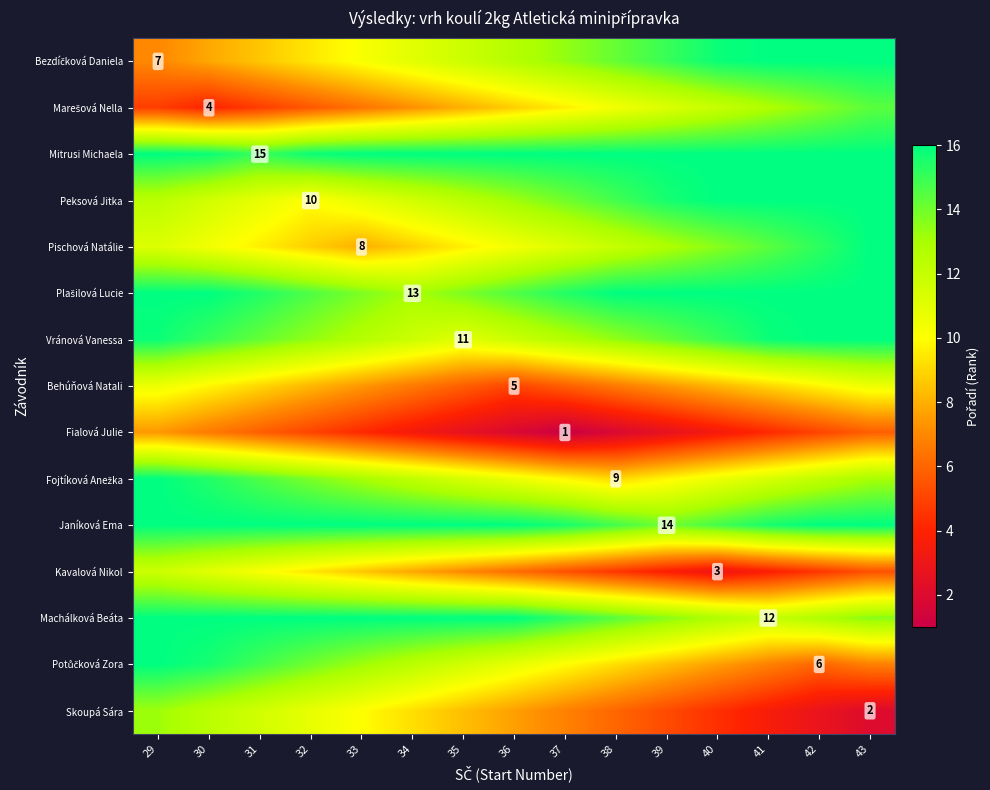

What is the maximum value for Janíková Ema?

16.0